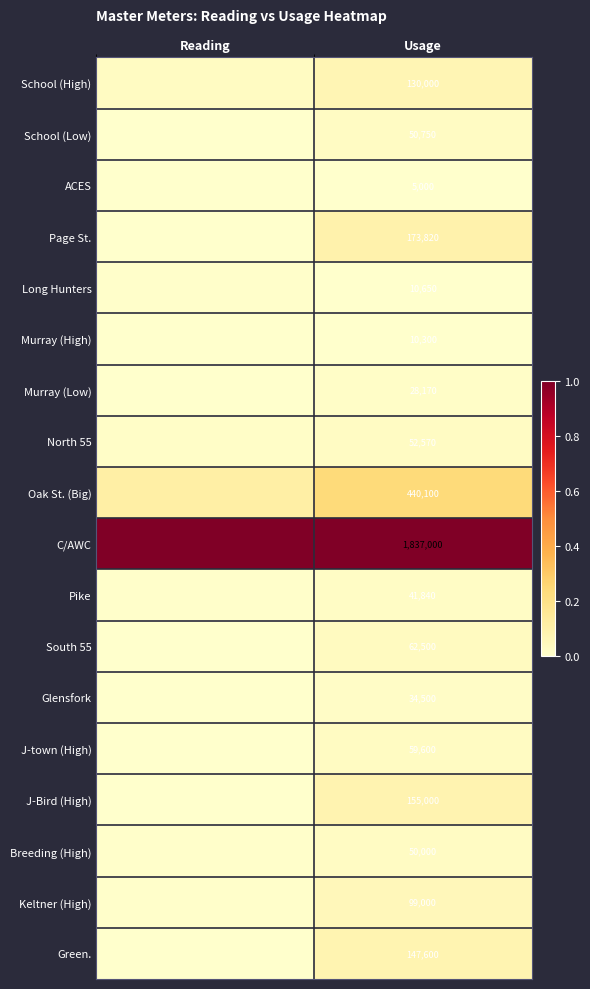

Between Reading and Usage, which is larger?

Usage